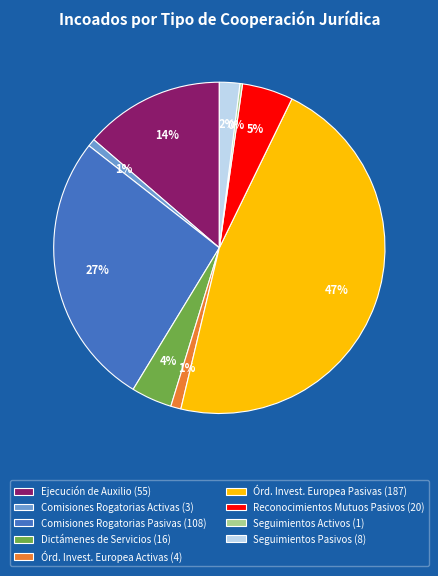

Which has a higher value, Dictámenes de Servicios (16) or Comisiones Rogatorias Pasivas (108)?

Comisiones Rogatorias Pasivas (108)